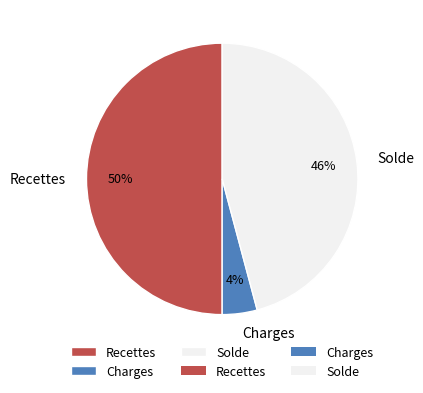

To the nearest percent, what portion does Recettes represent?

50%